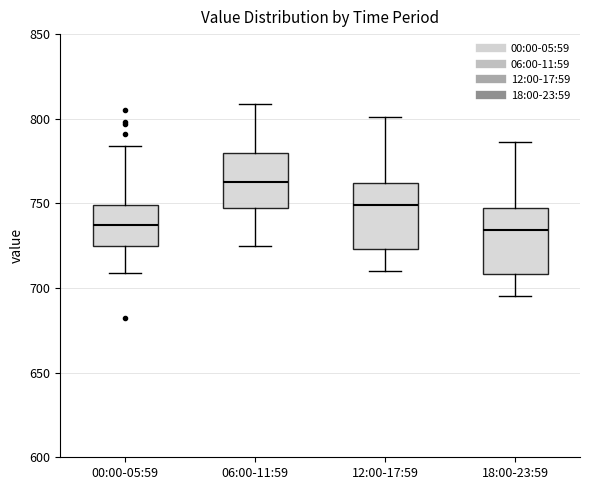

Where is the lower edge of the box for 18:00-23:59 on the y-axis? The values are not printed on the chart, so give them approximately, as read against the axis.

710